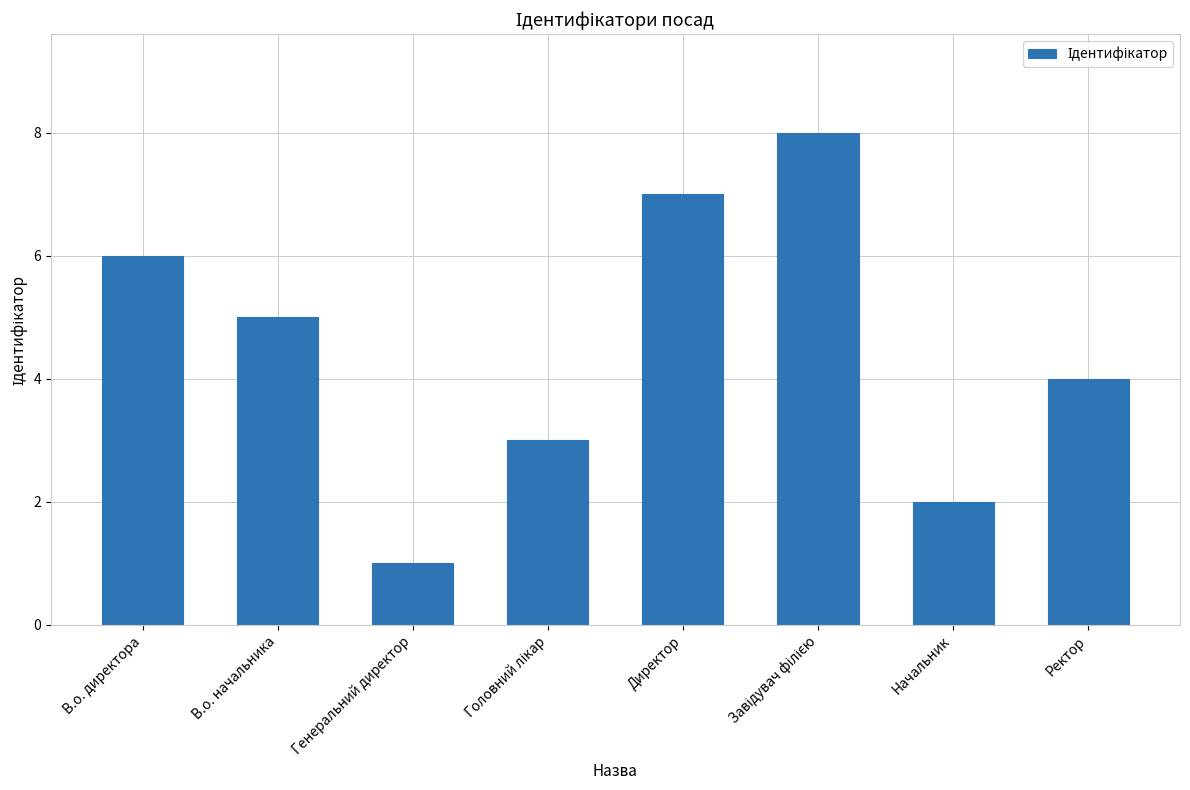

Does the chart contain stacked bars?

No